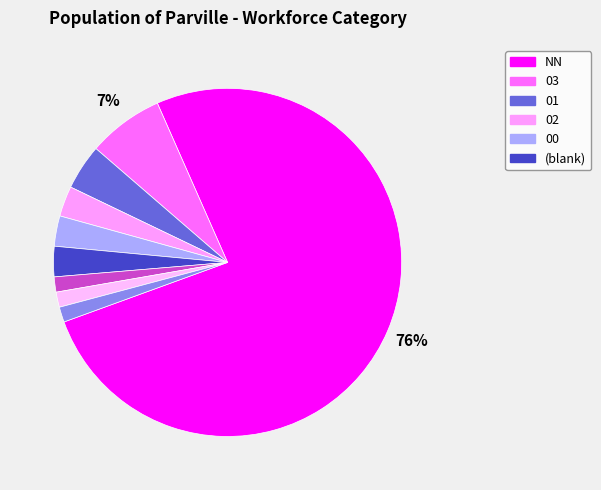

How many slices are in this pie chart?

9